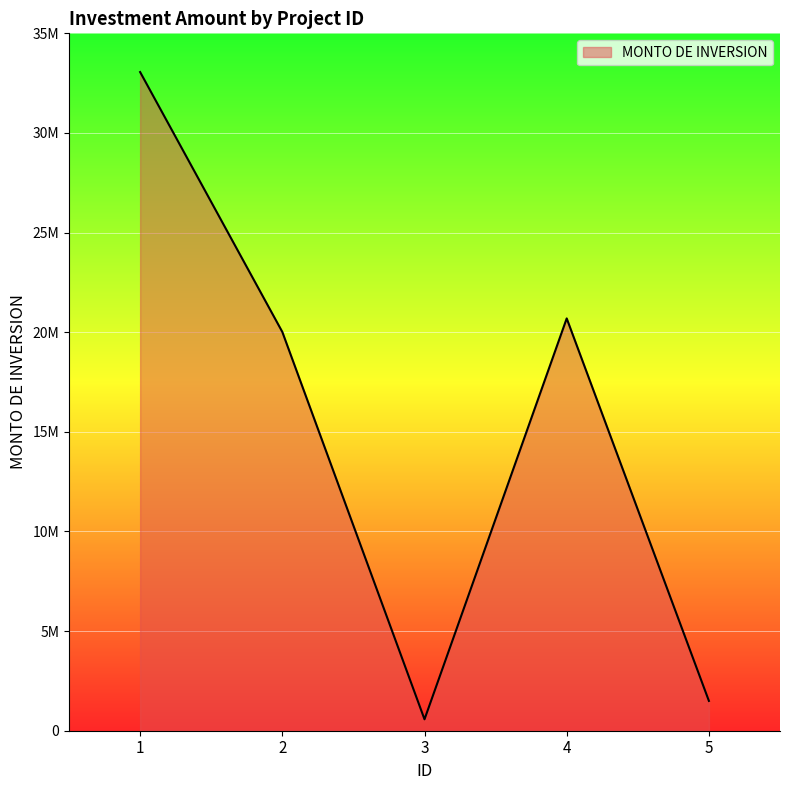

What is the value of the 4th point from the left?

20692587.0